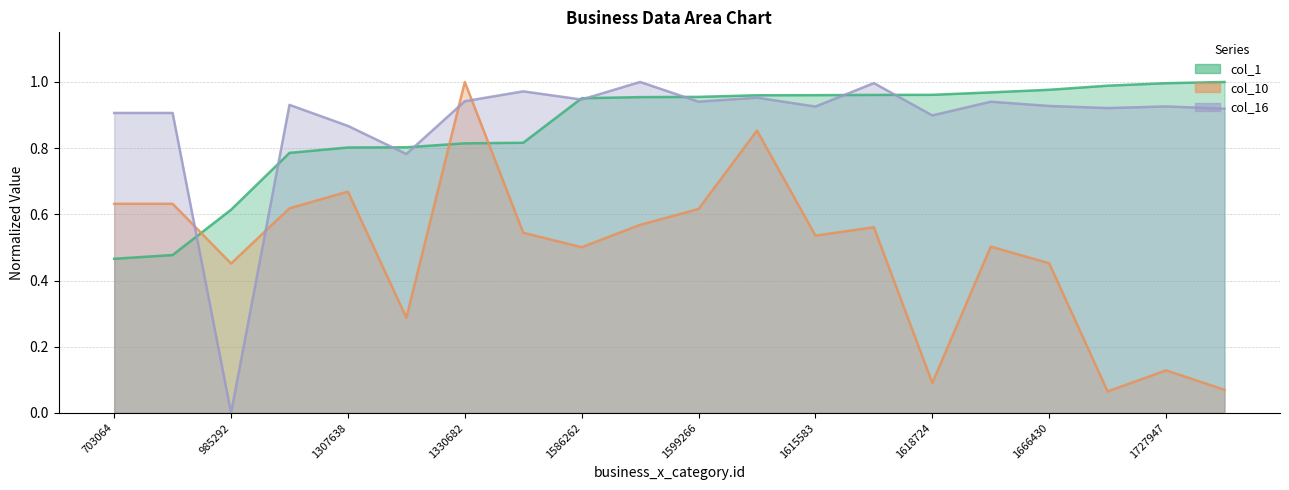

The col_1 series shows 0.8 at 1308796. True or false?

True